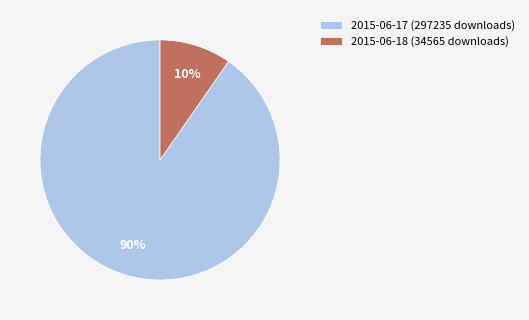

What is the ratio of the value at 2015-06-18 (34565 downloads) to the value at 2015-06-17 (297235 downloads)?

0.1